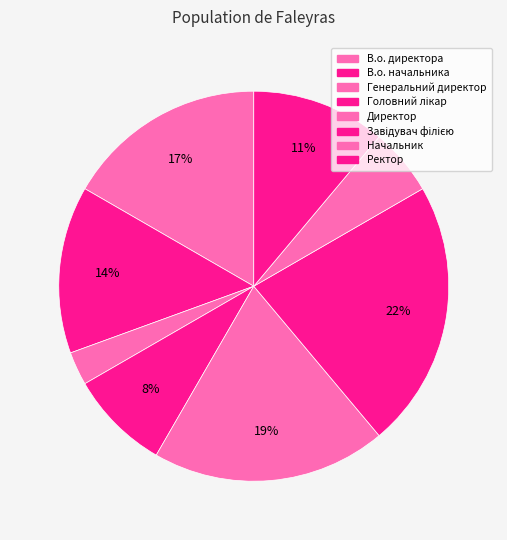

To the nearest percent, what percentage of the pie is Головний лікар?

8%